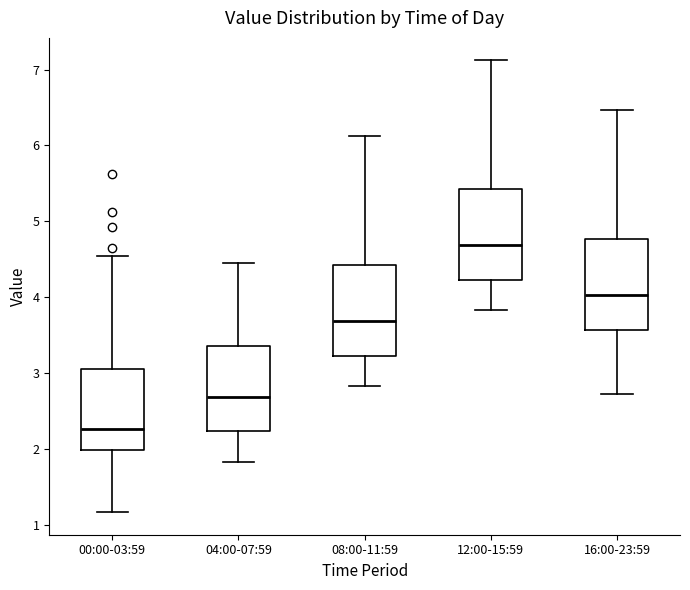

Reading left to right, read every box against the y-axis: the position of its median line, the range the box covers, and the ends of its whiskers. The values are not printed on the chart, so give them approximately, as read against the axis.

00:00-03:59: median 2.3, box 2.0 to 3.1, whiskers 1.2 to 4.6
04:00-07:59: median 2.7, box 2.2 to 3.4, whiskers 1.8 to 4.5
08:00-11:59: median 3.7, box 3.2 to 4.4, whiskers 2.8 to 6.1
12:00-15:59: median 4.7, box 4.2 to 5.4, whiskers 3.8 to 7.1
16:00-23:59: median 4.0, box 3.6 to 4.8, whiskers 2.7 to 6.5